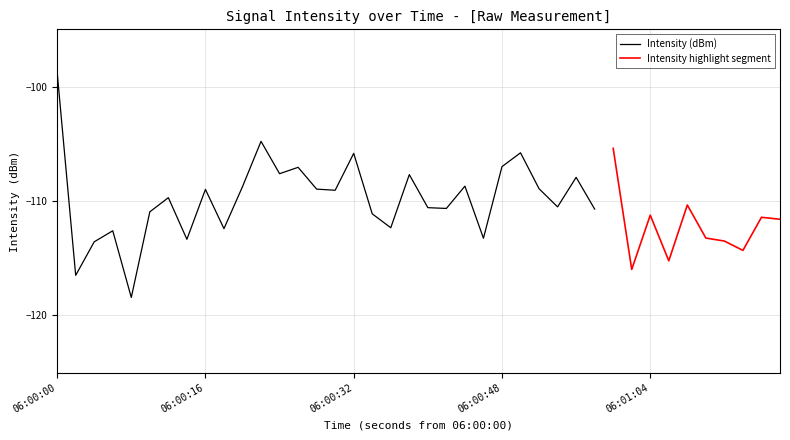

The value at 8 is -52.7. True or false?

False